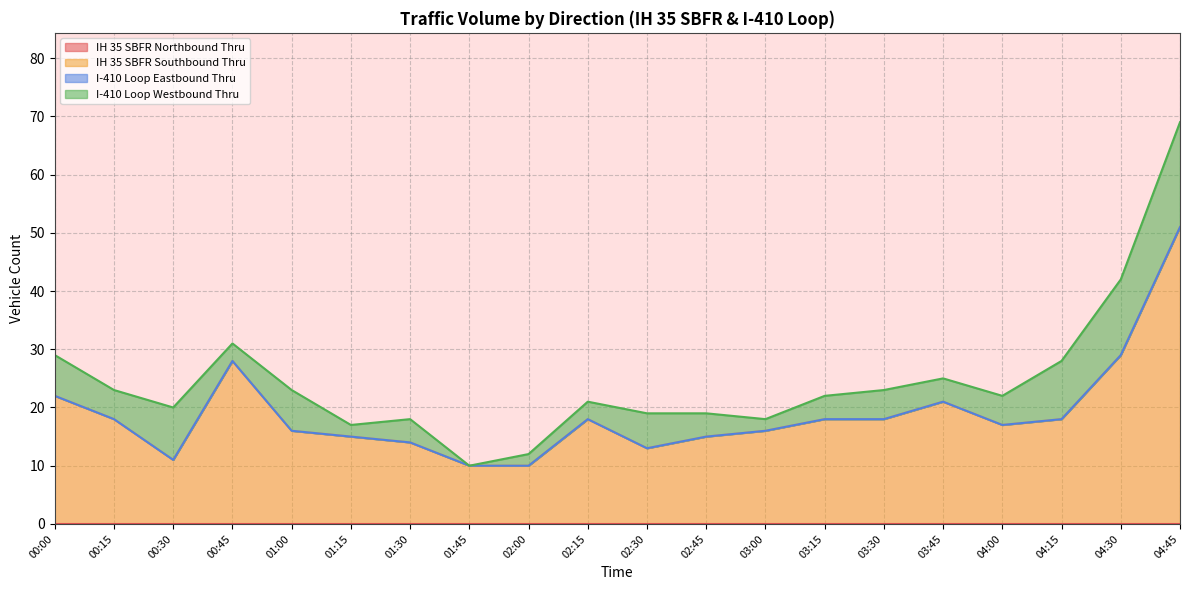

True or false: IH 35 SBFR Northbound Thru and IH 35 SBFR Southbound Thru cross at least once.

False